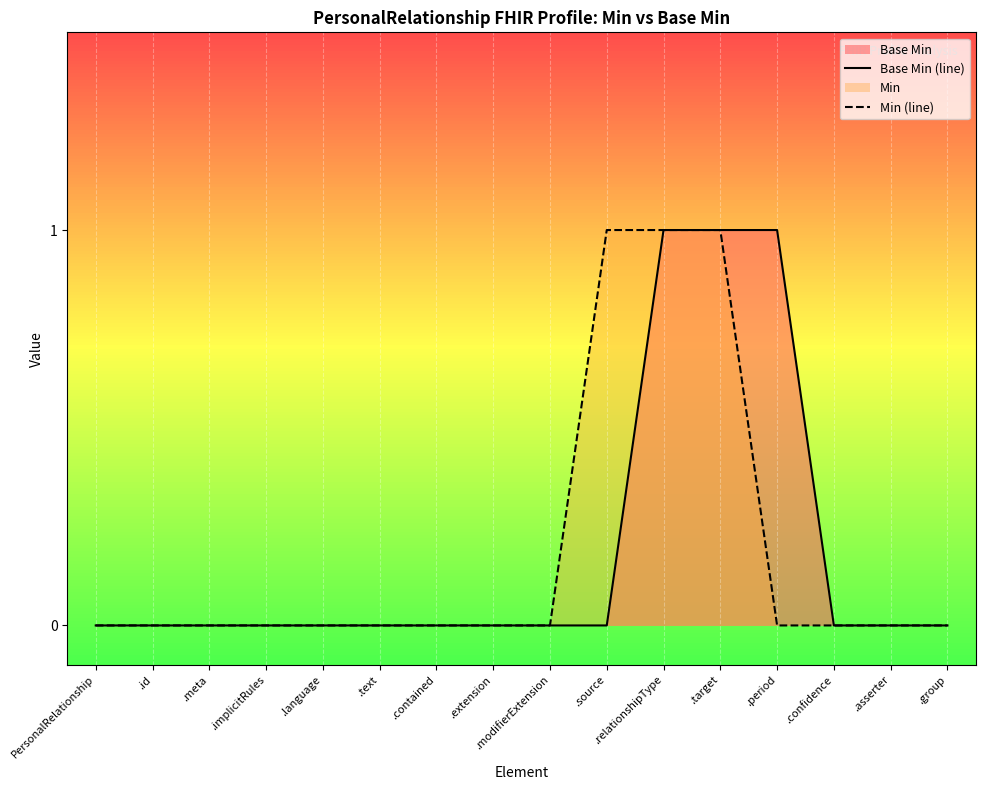

Between .modifierExtension and PersonalRelationship, which is larger?

.modifierExtension